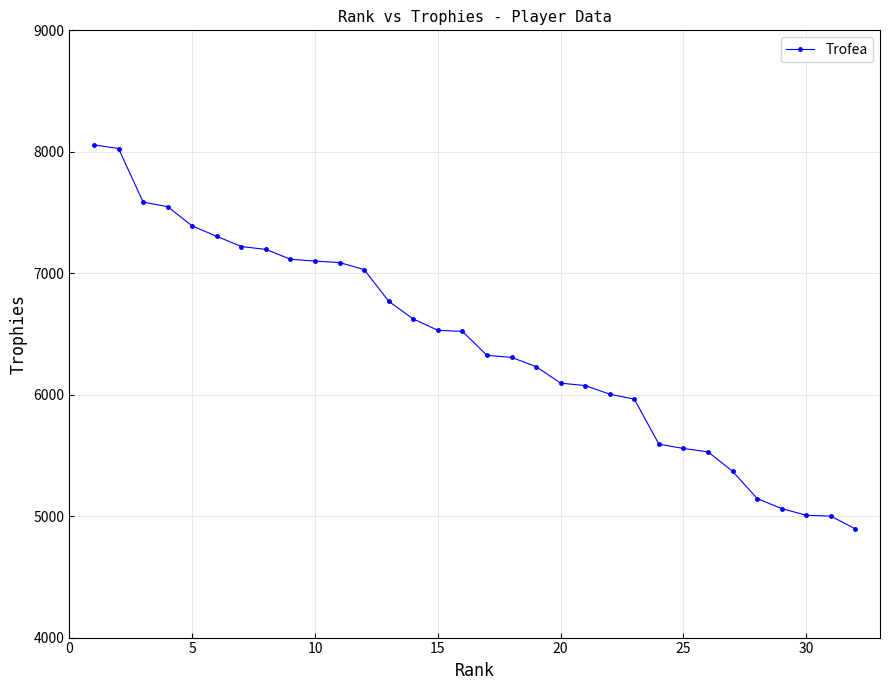

What is the average value?

6414